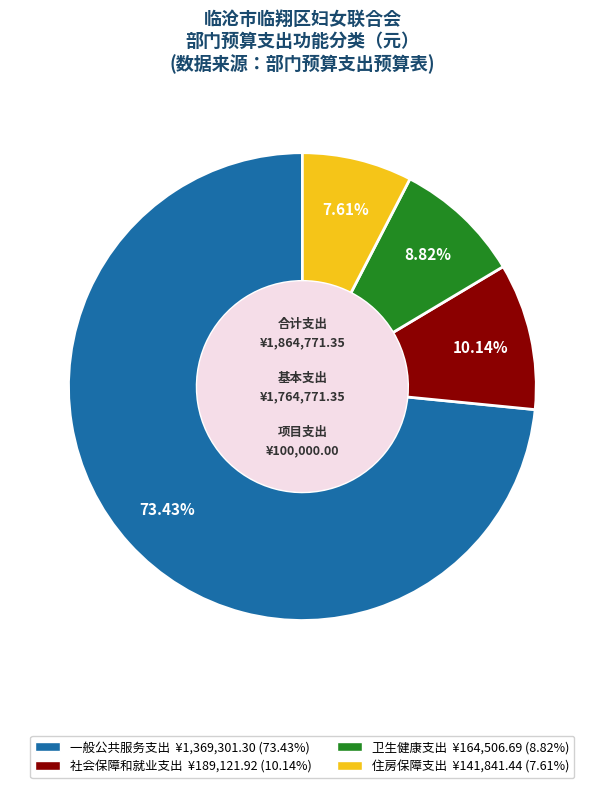

How many segments does this pie chart have?

4